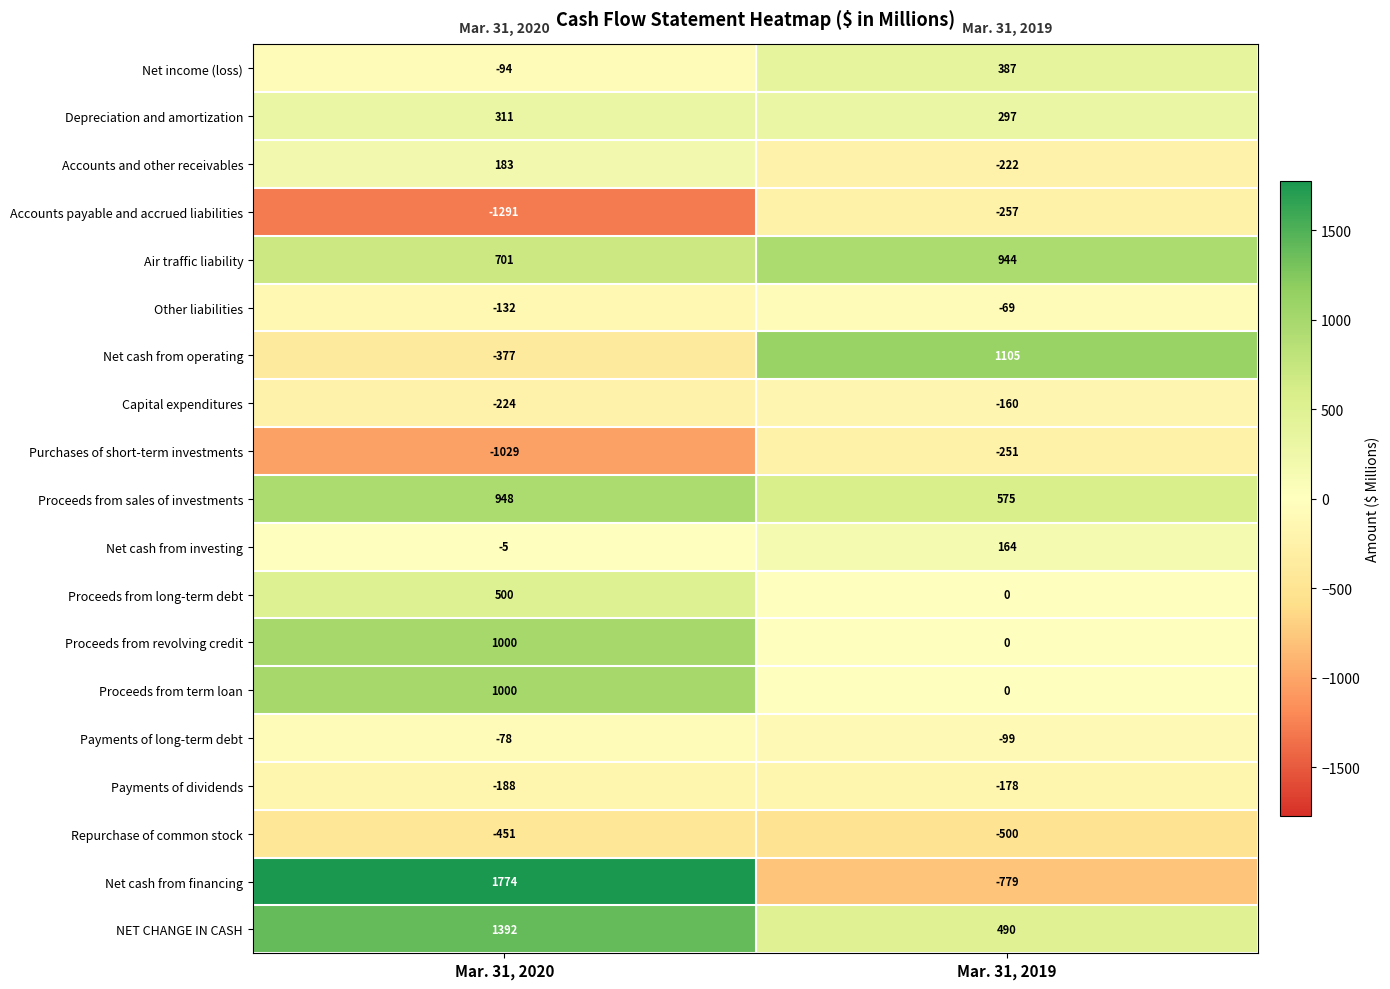

At which category is the sum across all series the highest?

Mar. 31, 2020